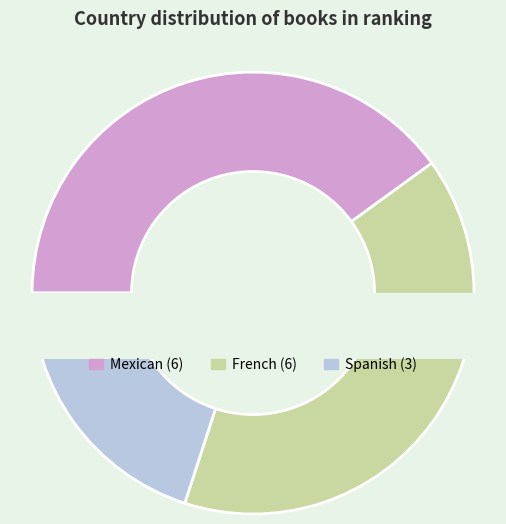

Do Spanish and Mexican together represent more than half of the pie?

Yes